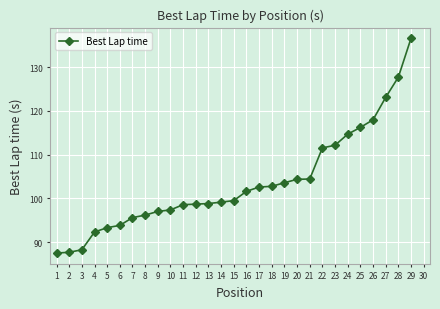

What is the value of the 12th point from the left?

98.7